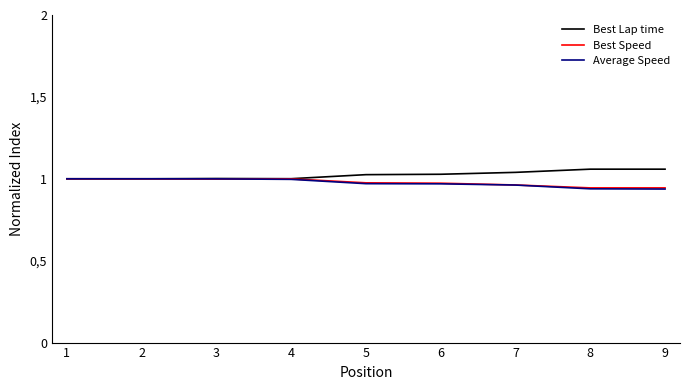

At which category is the sum across all series the highest?

1